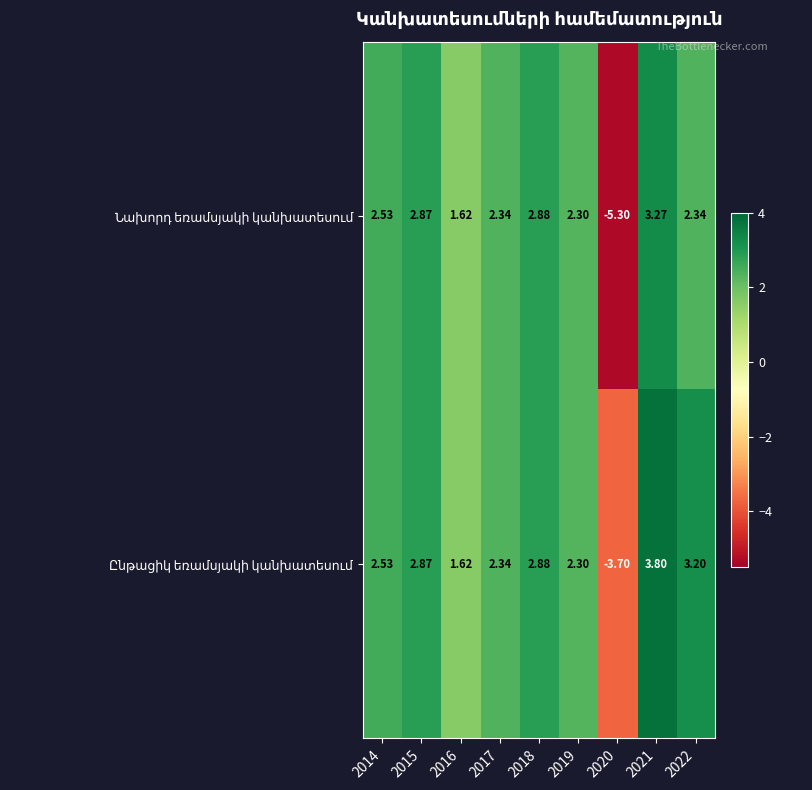

How many data points does each series have?

9